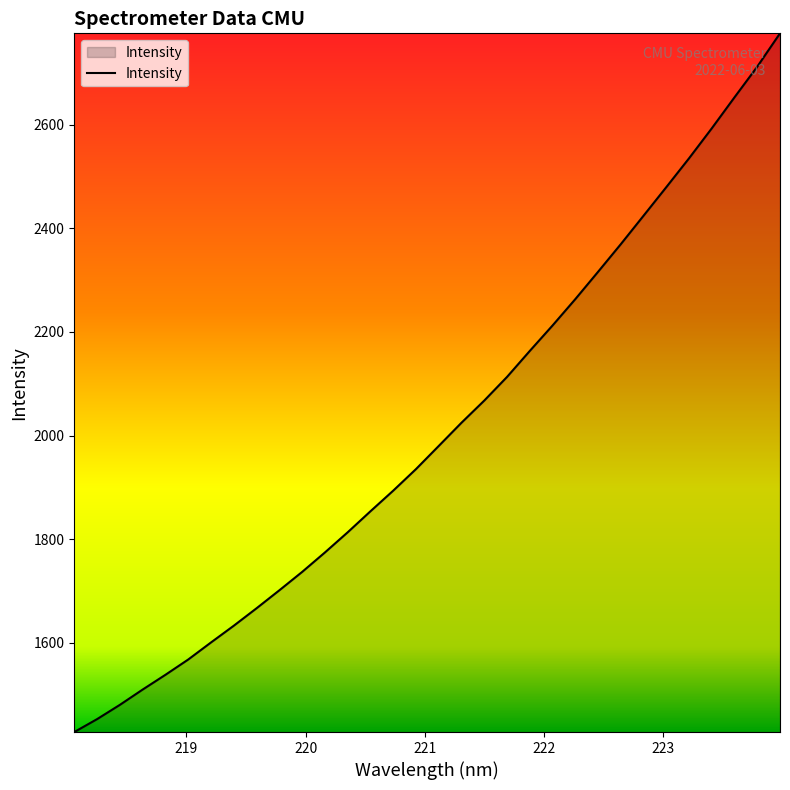

How many lines are shown in the chart?

1